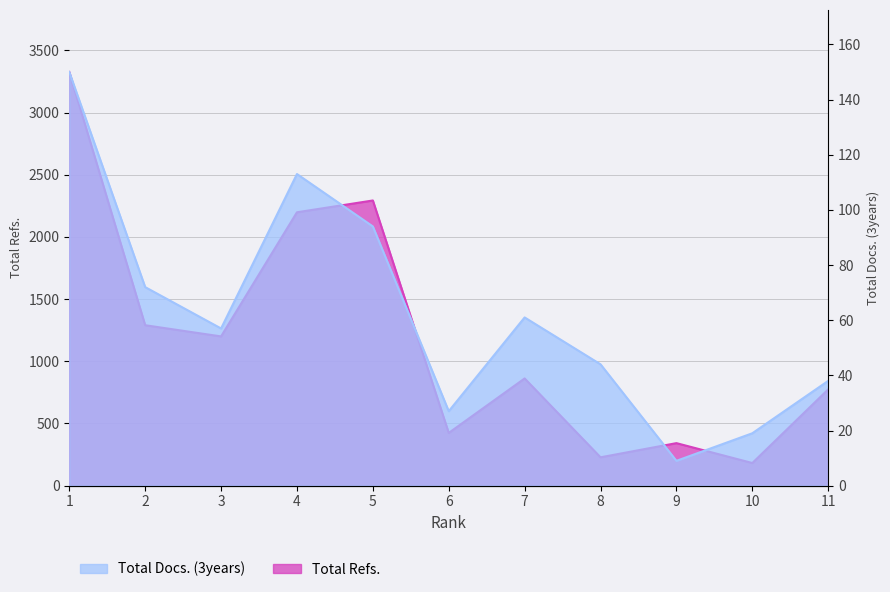

Reading left to right, transcribe all the data shown in this chart.

Total Refs.: 1=3326	2=1290	3=1200	4=2198	5=2293	6=424	7=862	8=228	9=342	10=182	11=774
Total Docs. (3years): 1=150	2=72	3=57	4=113	5=94	6=27	7=61	8=44	9=9	10=19	11=38